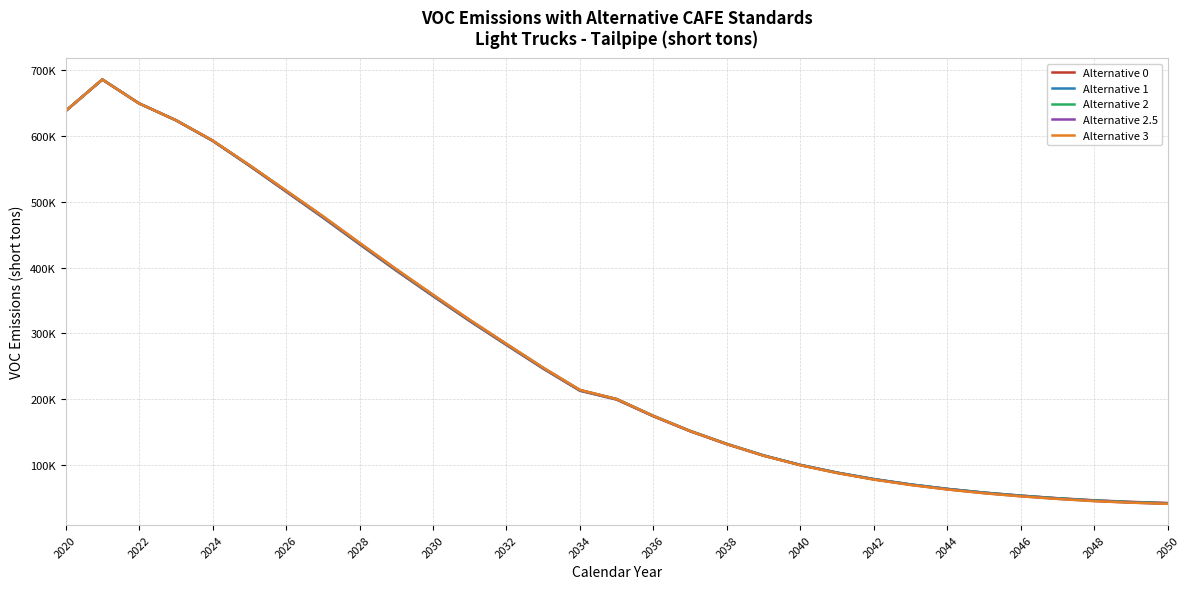

At which label does Alternative 2.5 first exceed 200382?

2020